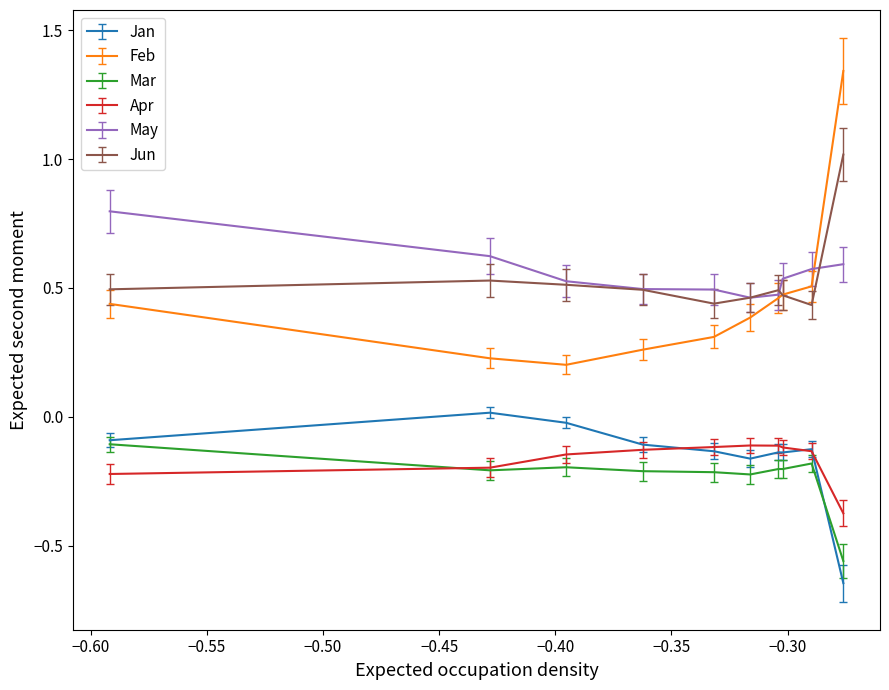

True or false: Jun and Apr intersect in this chart.

False